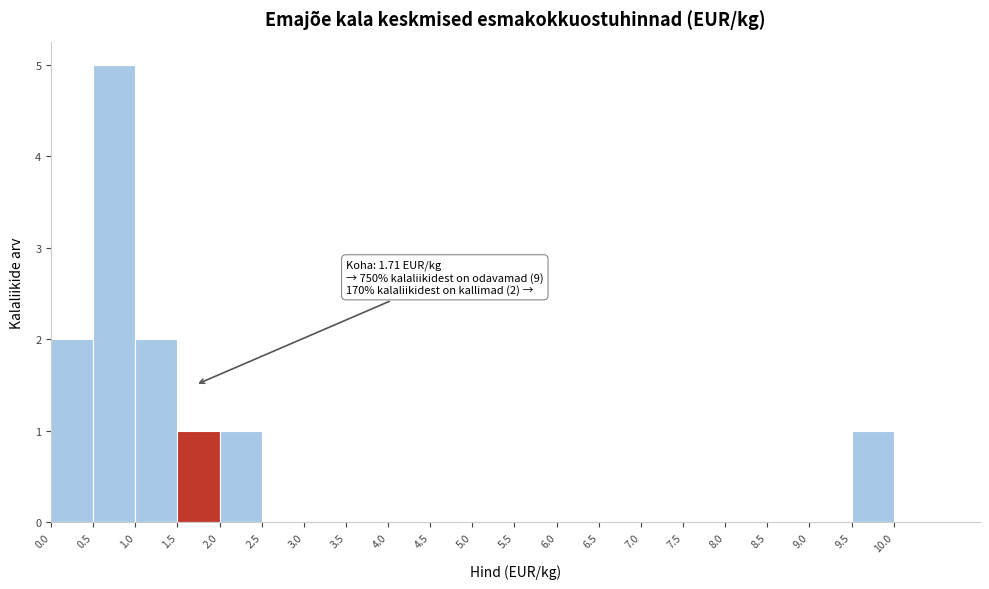

Which range on the x-axis has the tallest bar?

0.5 to 1.0